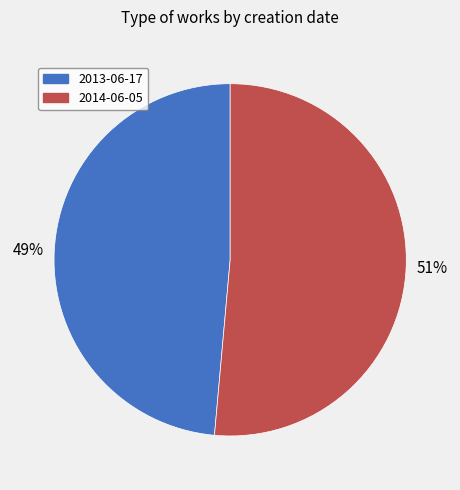

Is there a majority slice in this chart?

Yes